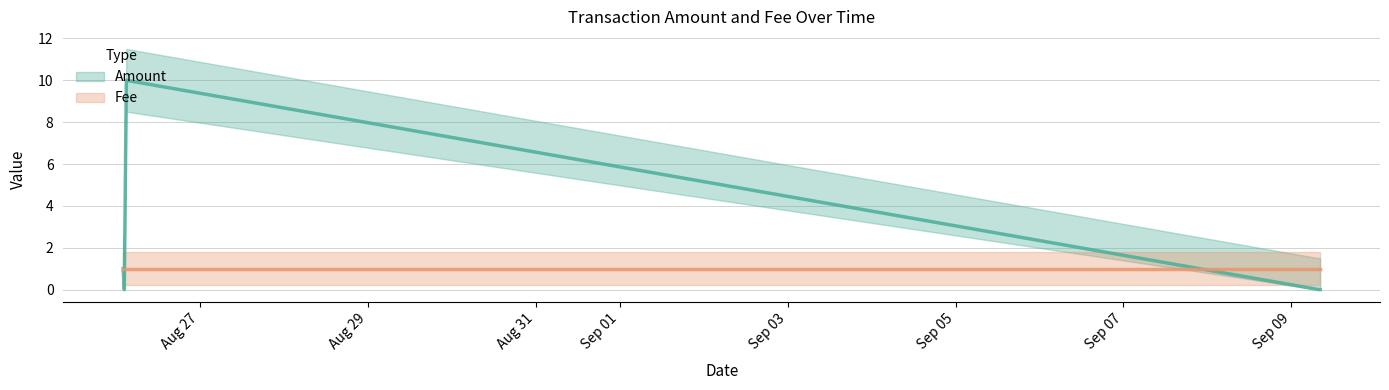

Is it true that the value at 2017-08-26 02:21:22 is 6?

False